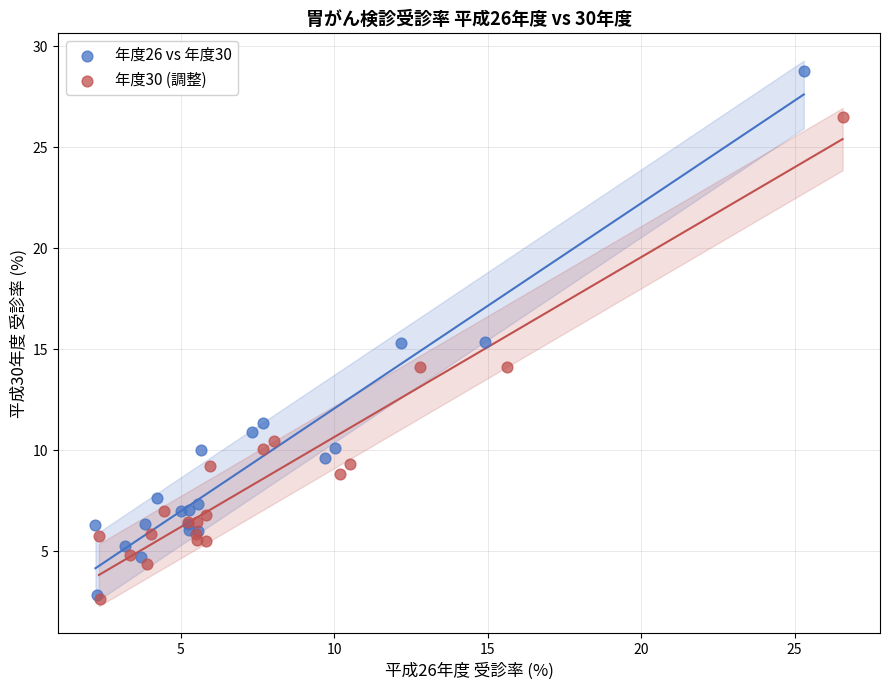

Which series contains the highest Y value?

年度26 vs 年度30